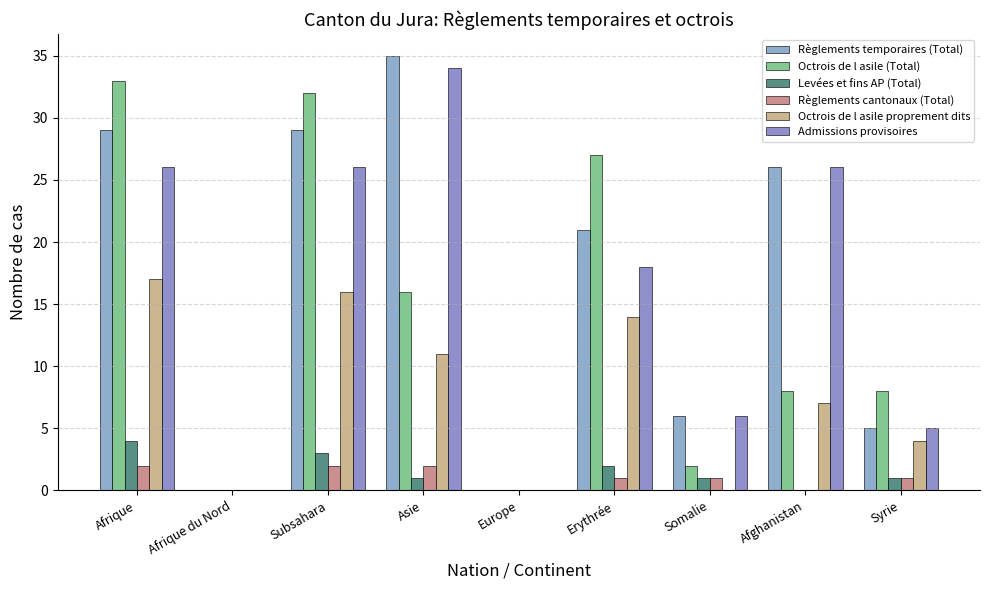

What position from the right is Subsahara?

7